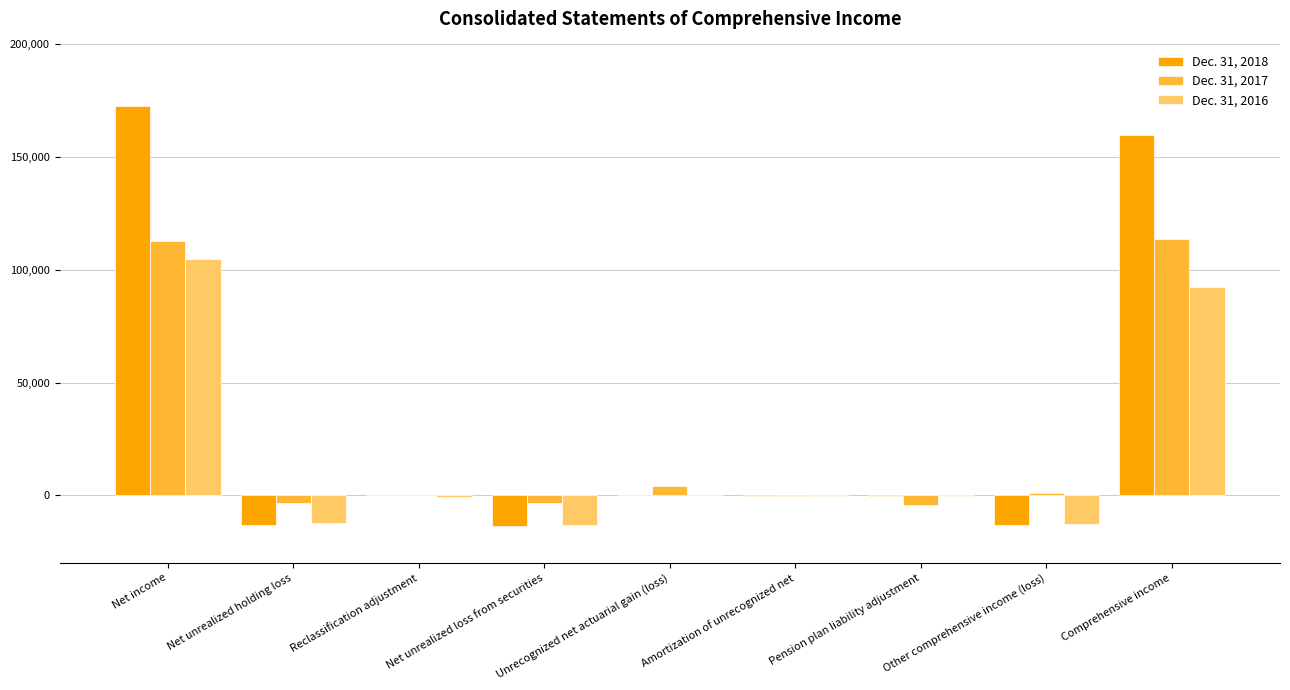

The value of Dec. 31, 2016 at Other comprehensive income (loss) is -12704. True or false?

True